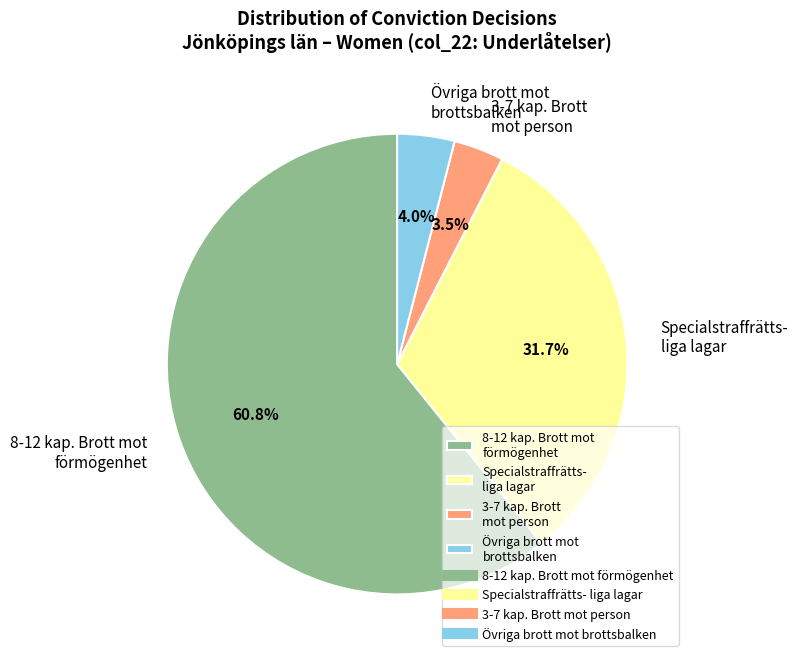

Combined, do Övriga brott mot brottsbalken and 3-7 kap. Brott mot person account for over 50%?

No